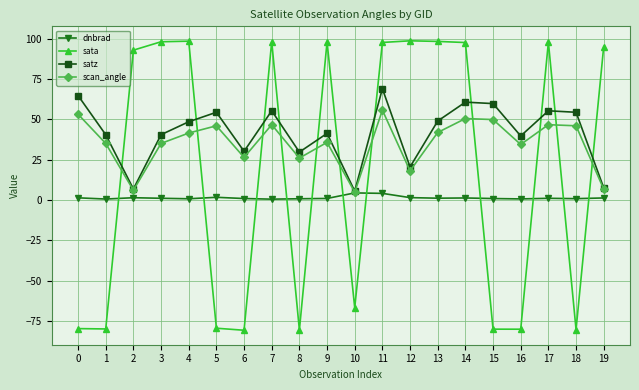

The value of scan_angle at 4 is 41.5. True or false?

True